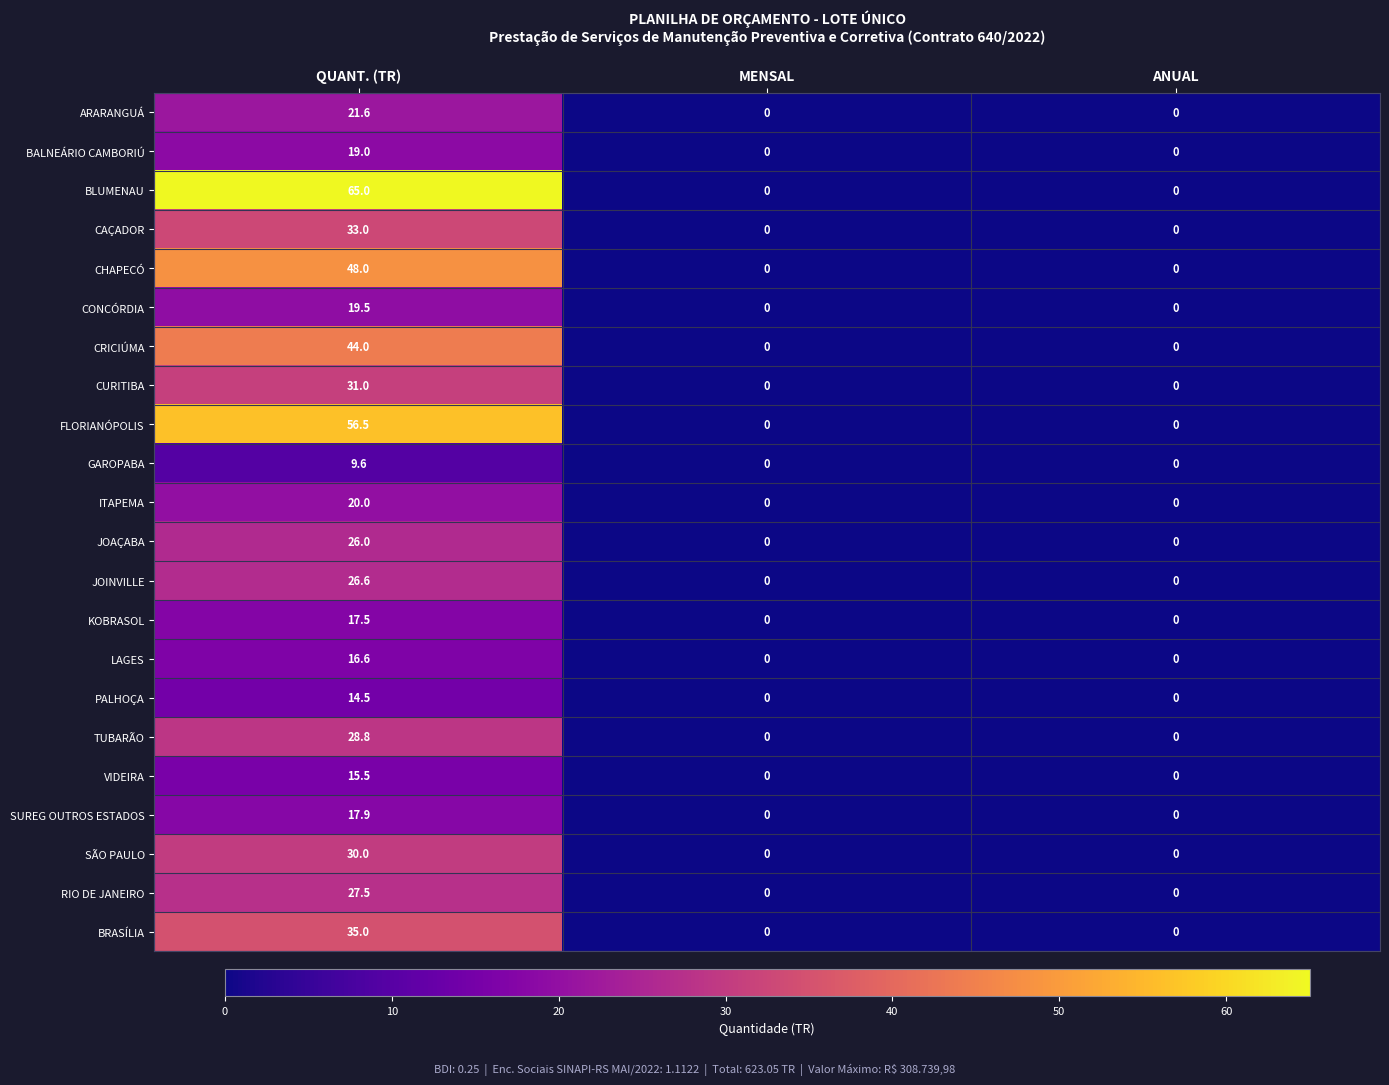

List the series in order of their peak value, highest first.

BLUMENAU, FLORIANÓPOLIS, CHAPECÓ, CRICIÚMA, BRASÍLIA, CAÇADOR, CURITIBA, SÃO PAULO, TUBARÃO, RIO DE JANEIRO, JOINVILLE, JOAÇABA, ARARANGUÁ, ITAPEMA, CONCÓRDIA, BALNEÁRIO CAMBORIÚ, SUREG OUTROS ESTADOS, KOBRASOL, LAGES, VIDEIRA, PALHOÇA, GAROPABA